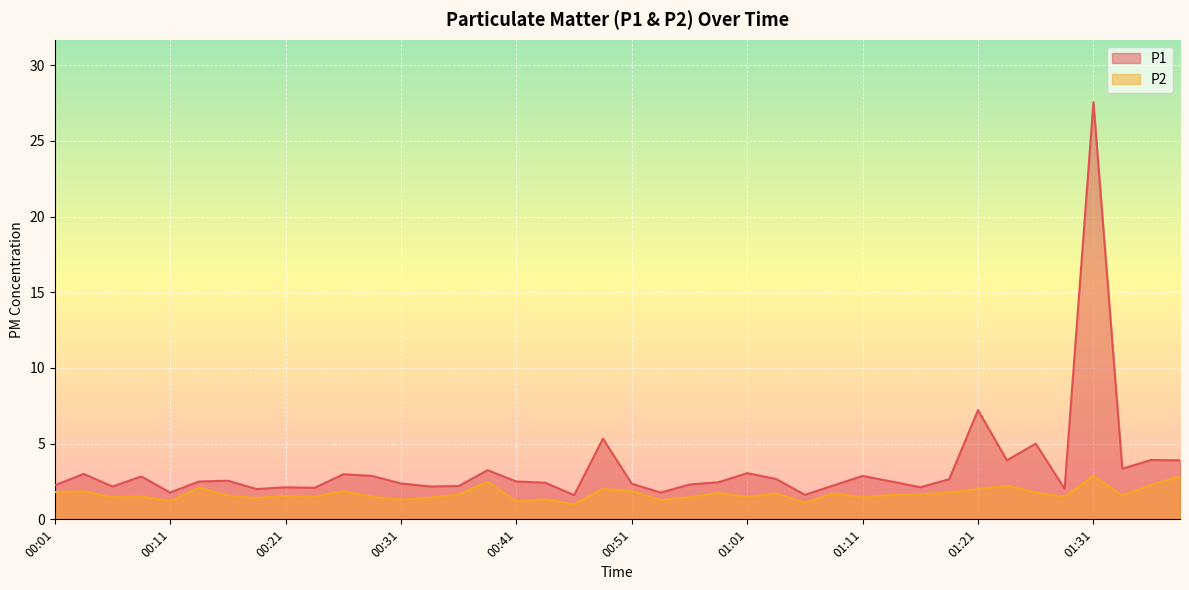

List the labels in order of P2 value, largest first.

01:31, 01:38, 00:38, 01:36, 01:23, 00:13, 00:48, 01:21, 00:26, 00:51, 00:04, 00:01, 01:18, 01:26, 00:58, 01:03, 01:08, 00:36, 01:16, 01:13, 00:16, 01:33, 00:21, 00:08, 00:23, 00:28, 01:28, 00:56, 01:01, 00:06, 01:11, 00:33, 00:18, 00:43, 00:31, 00:53, 00:11, 00:41, 01:06, 00:46